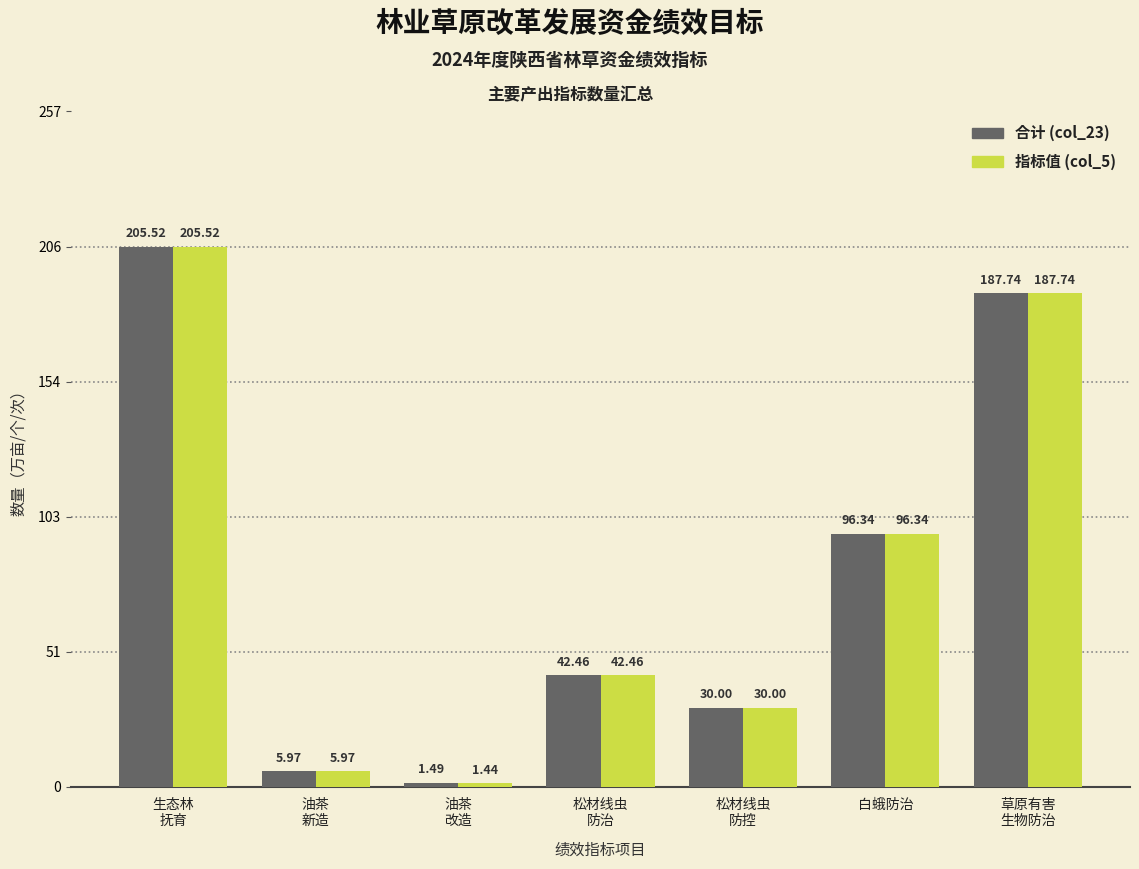

How many categories are shown in the chart?

7